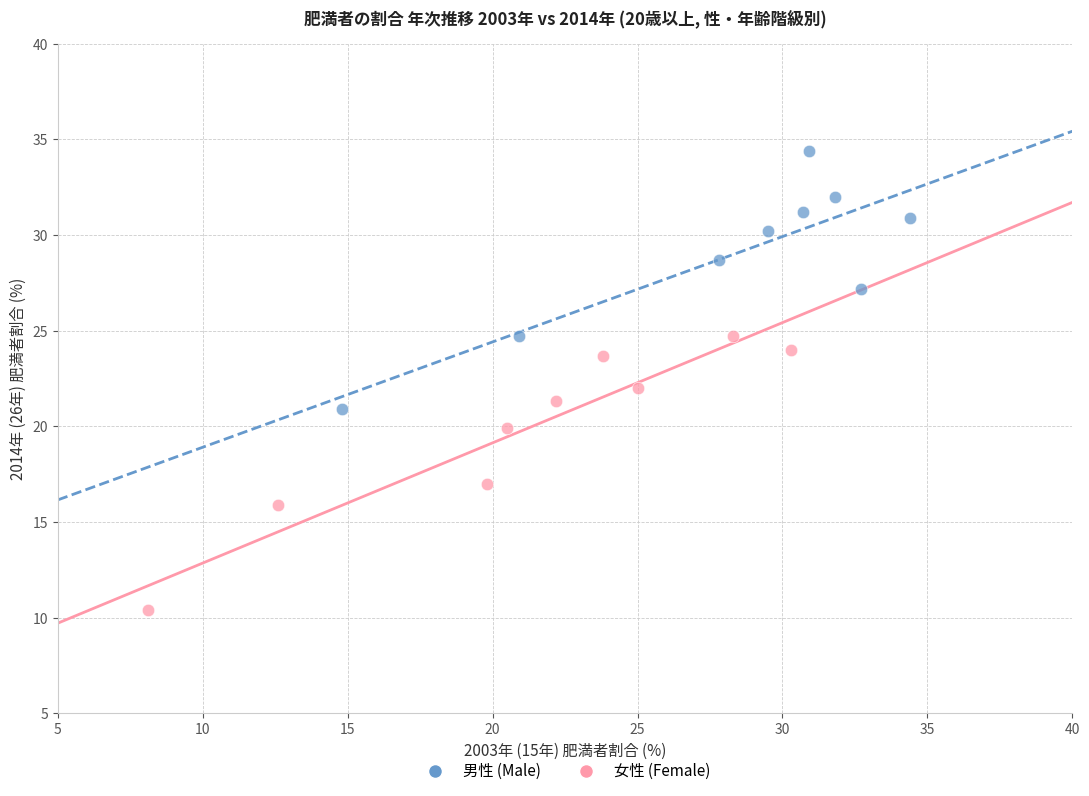

Which series has the largest Y range (max minus min)?

女性 (Female)